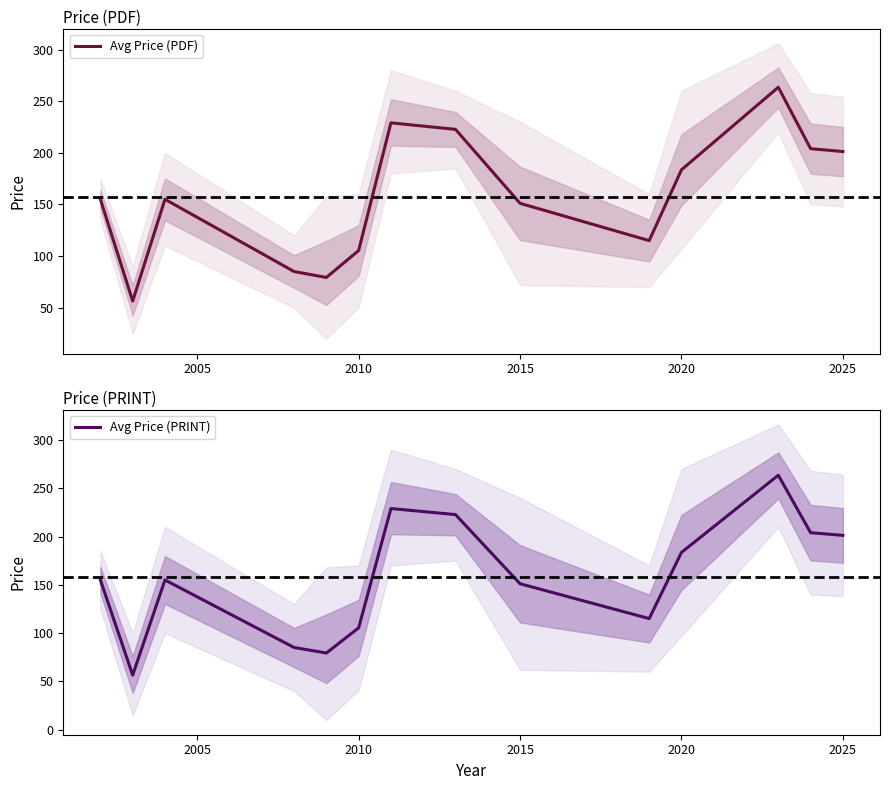

What is the greatest value displayed?

263.5